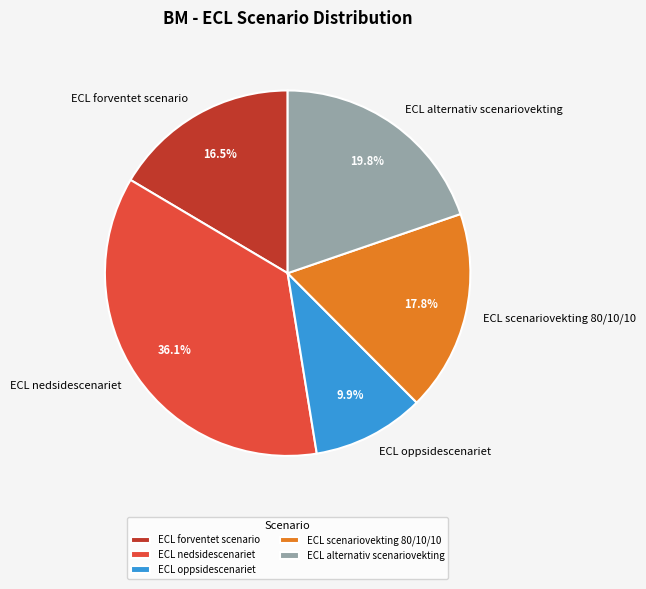

How many slices are in this pie chart?

5